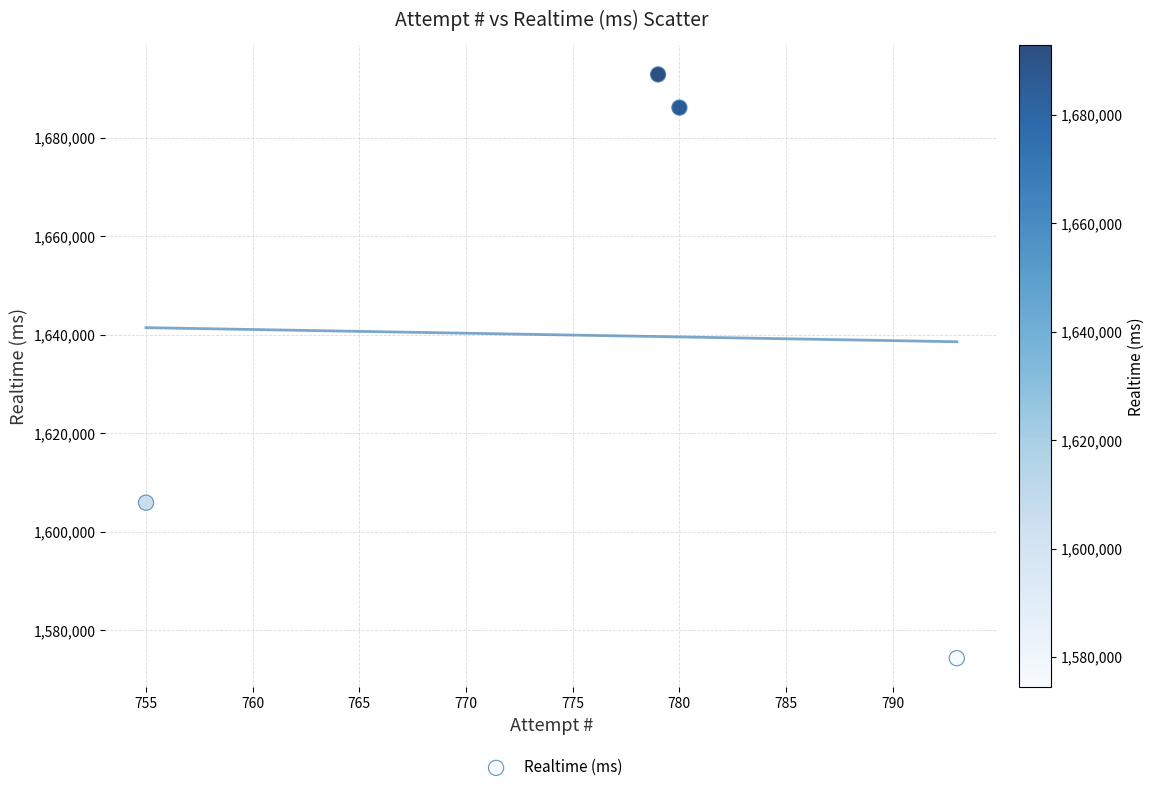

What is the average X value?

777